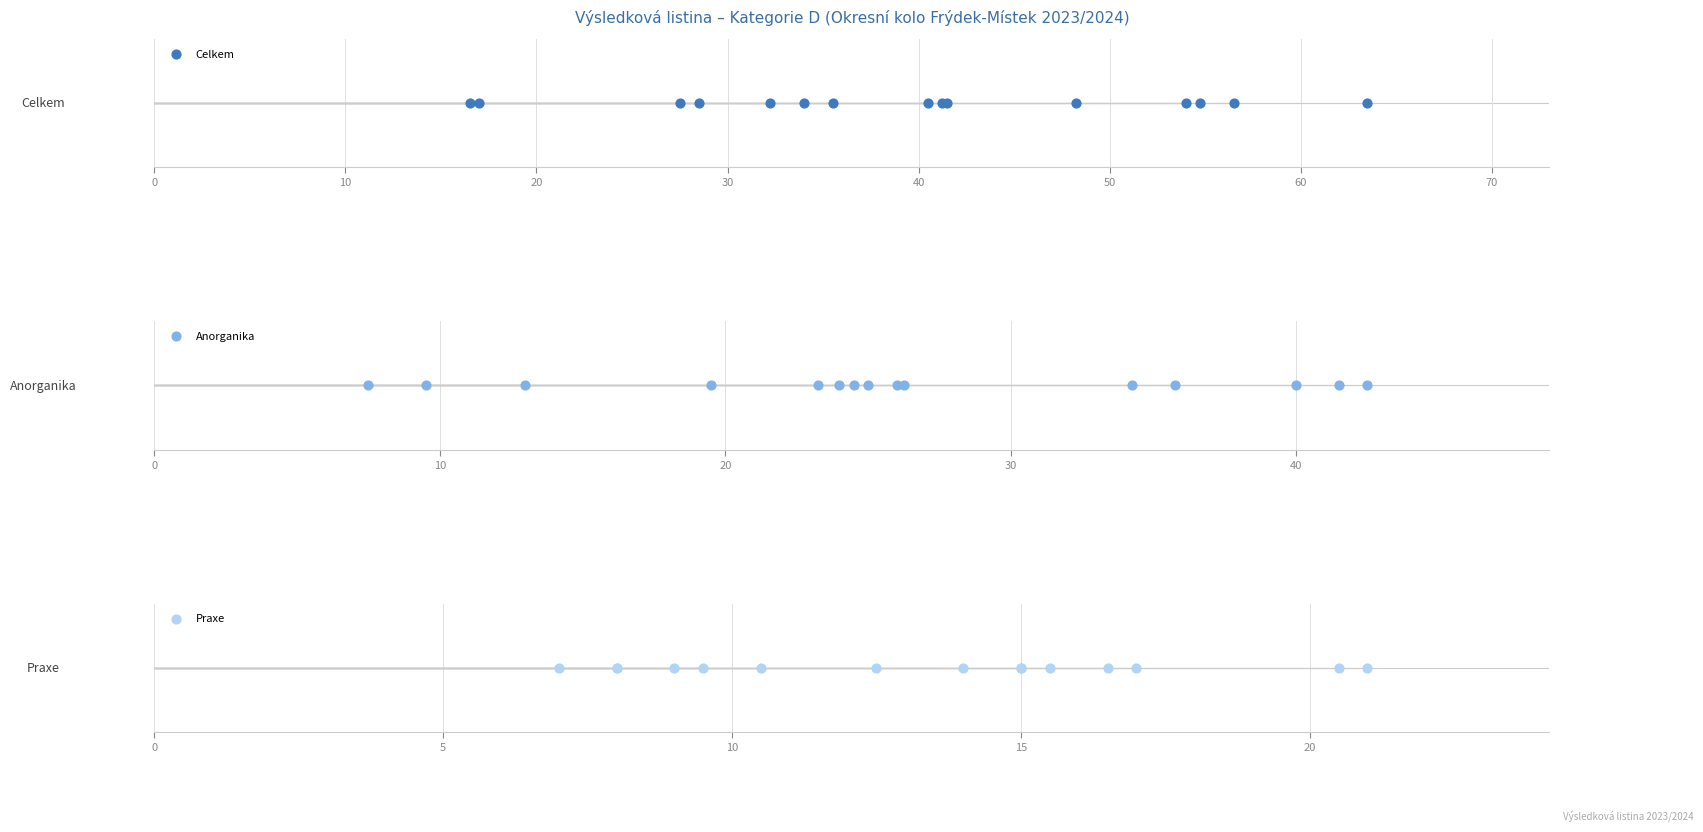

Which series has the widest spread of Y values?

Celkem